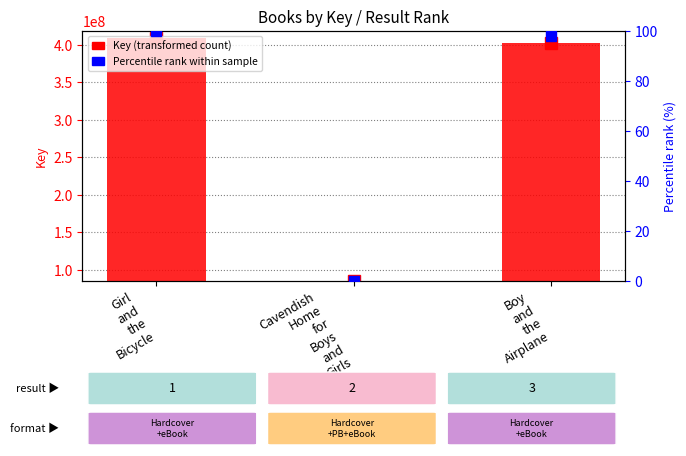

At Boy
and
the
Airplane, list the series in order from smallest to largest.

Percentile rank within sample, Key (transformed)